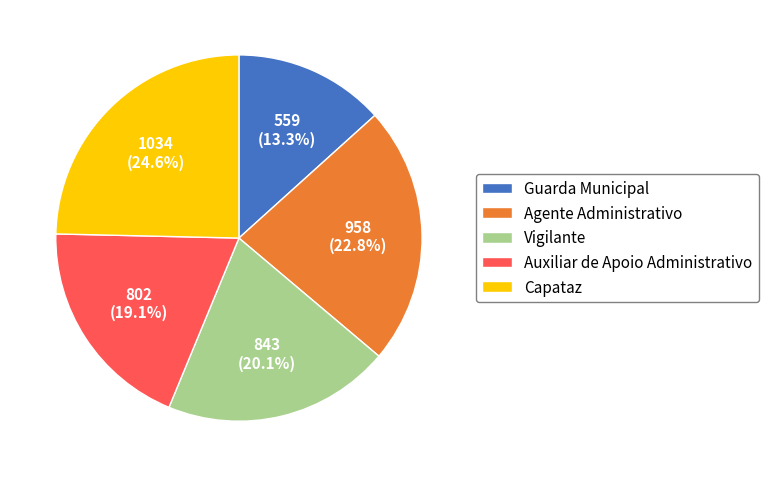

Rank the categories by value from highest to lowest.

Capataz, Agente Administrativo, Vigilante, Auxiliar de Apoio Administrativo, Guarda Municipal